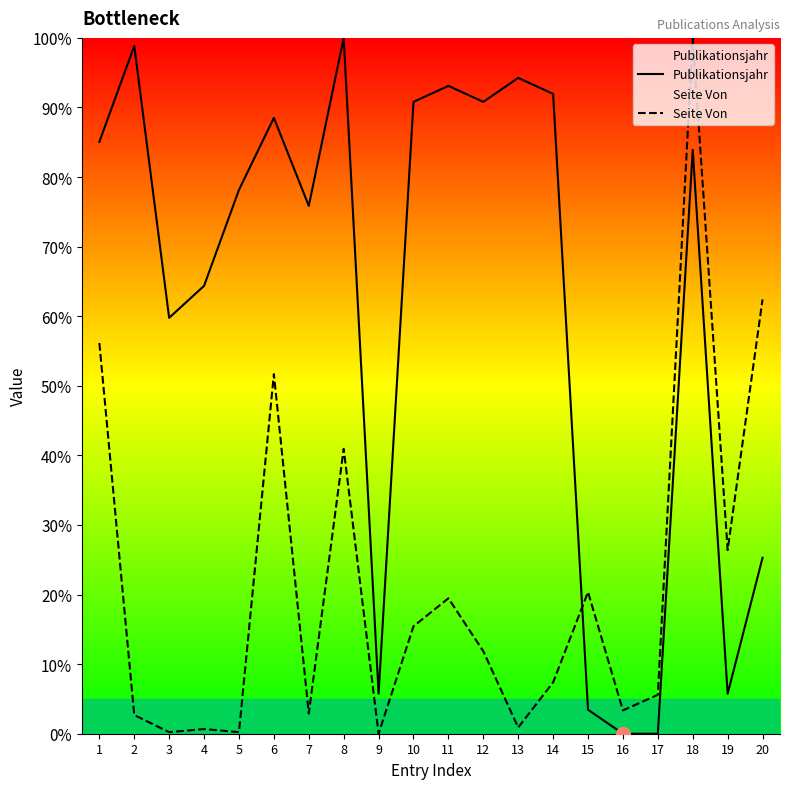

Rank the categories by Publikationsjahr value from highest to lowest.

8, 2, 13, 11, 14, 10, 12, 6, 1, 18, 5, 7, 4, 3, 20, 9, 19, 15, 16, 17